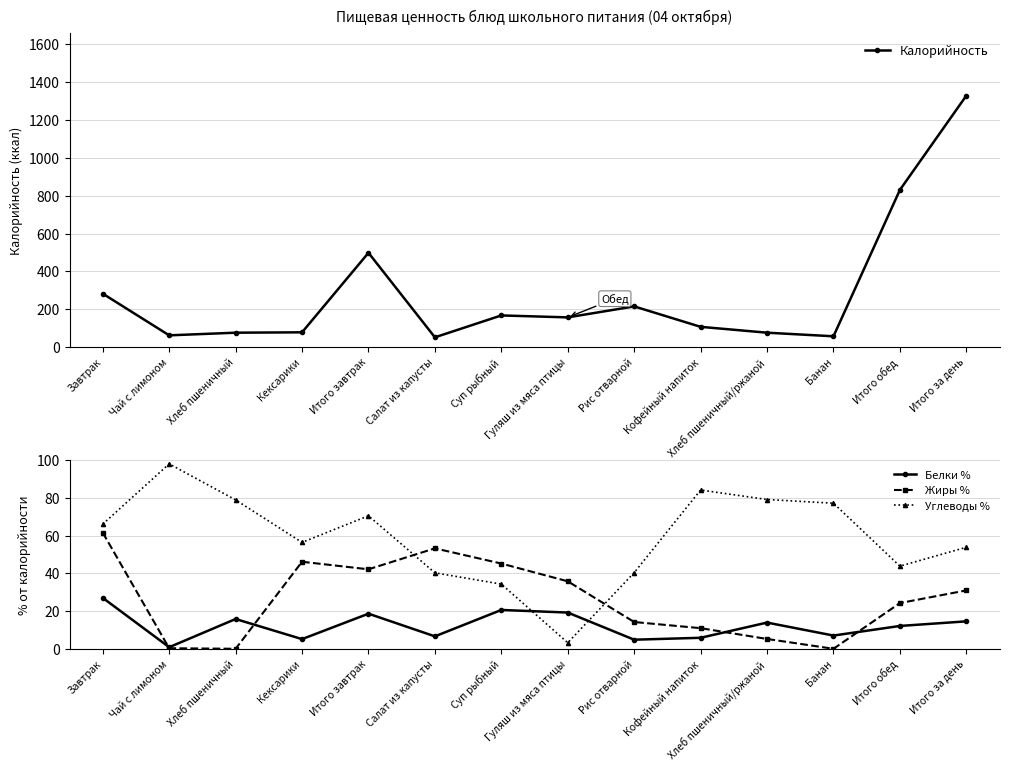

Is the value of Жиры % at Завтрак greater than the value of Углеводы % at Итого обед?

Yes